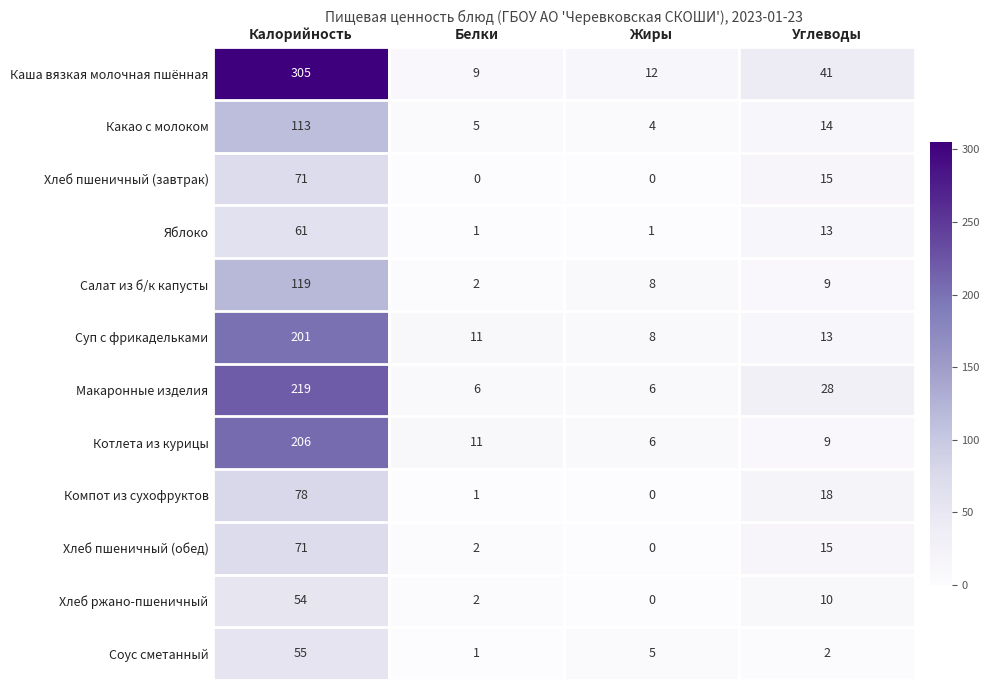

What is the spread (max minus min) of values at Калорийность?

251